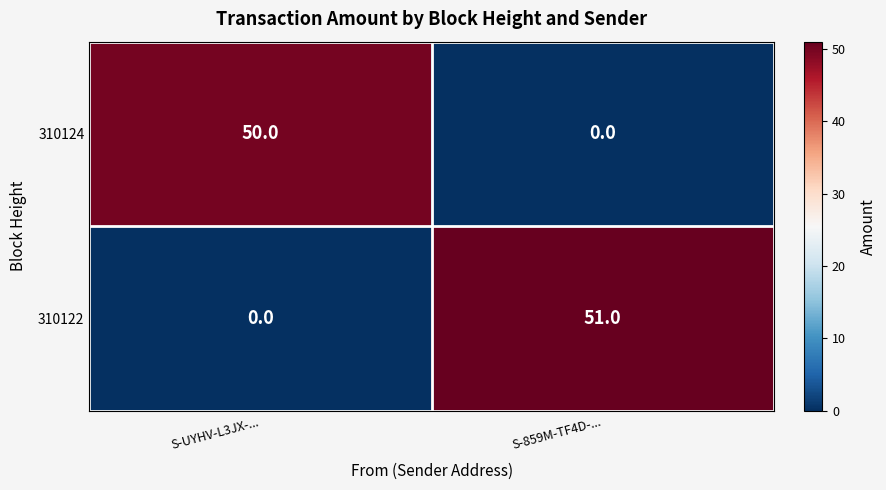

Reading left to right, list all the values displayed in this chart.

310124: S-UYHV-L3JX-...=50	S-859M-TF4D-...=0
310122: S-UYHV-L3JX-...=0	S-859M-TF4D-...=51